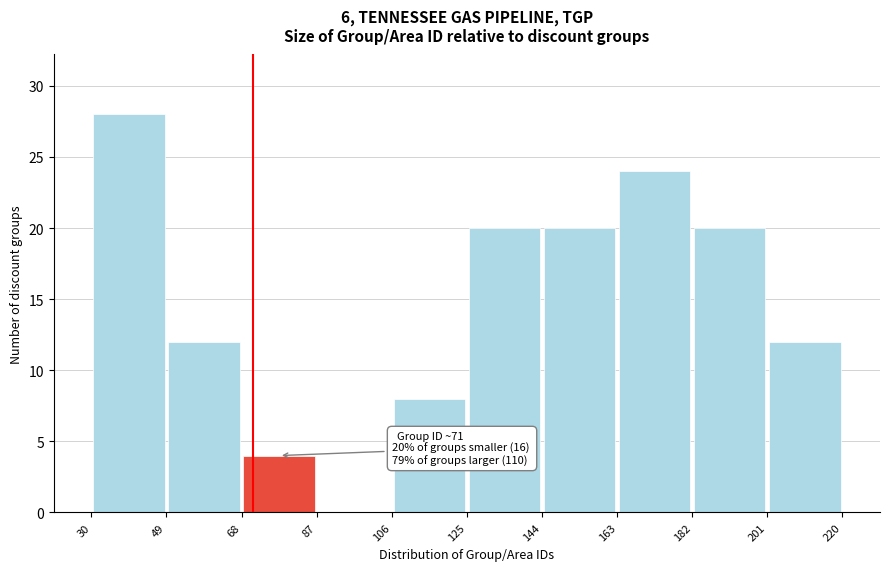

Which range on the x-axis has the tallest bar?

30 to 49